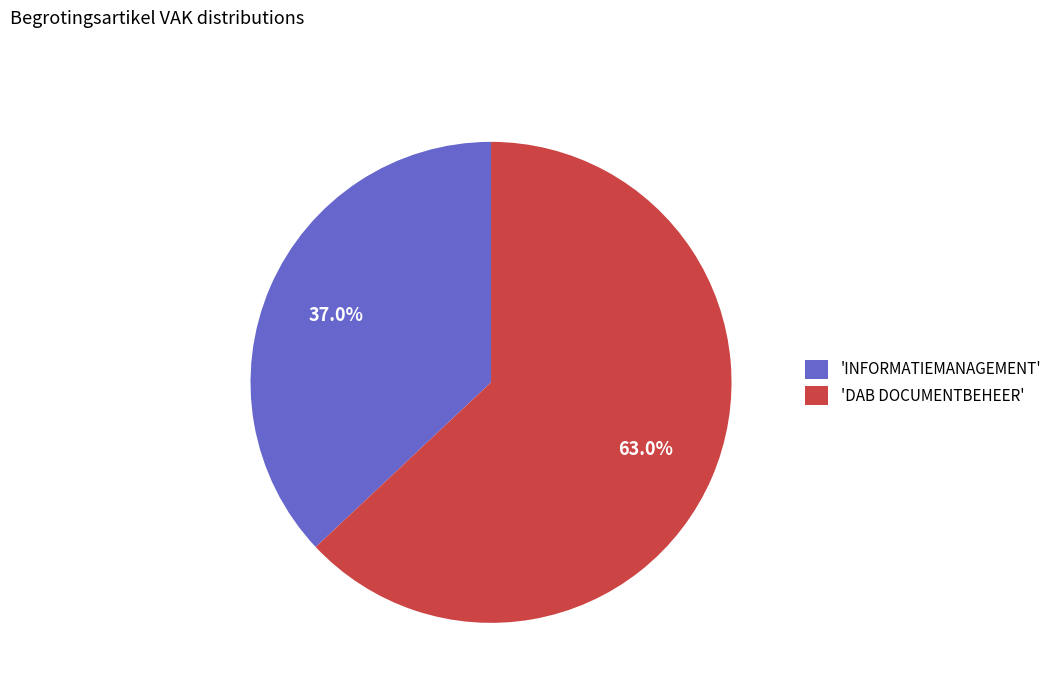

How many slices are in this pie chart?

2